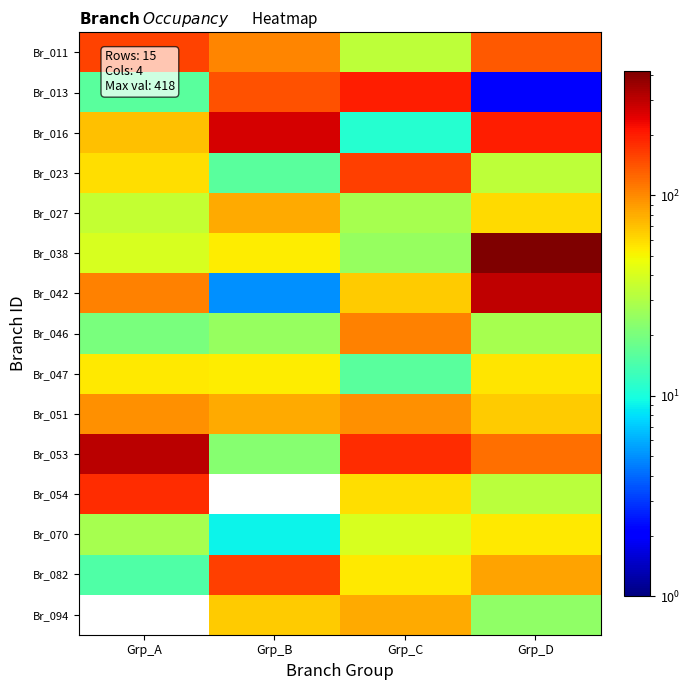

Reading left to right, list all the values displayed in this chart.

Br_011: Grp_A=158	Grp_B=102	Grp_C=33	Grp_D=136
Br_013: Grp_A=16	Grp_B=142	Grp_C=198	Grp_D=2
Br_016: Grp_A=71	Grp_B=263	Grp_C=11	Grp_D=198
Br_023: Grp_A=58	Grp_B=16	Grp_C=162	Grp_D=33
Br_027: Grp_A=35	Grp_B=82	Grp_C=28	Grp_D=60
Br_038: Grp_A=40	Grp_B=53	Grp_C=25	Grp_D=418
Br_042: Grp_A=106	Grp_B=5	Grp_C=66	Grp_D=294
Br_046: Grp_A=20	Grp_B=25	Grp_C=106	Grp_D=28
Br_047: Grp_A=54	Grp_B=53	Grp_C=16	Grp_D=56
Br_051: Grp_A=95	Grp_B=82	Grp_C=95	Grp_D=66
Br_053: Grp_A=307	Grp_B=22	Grp_C=181	Grp_D=118
Br_054: Grp_A=181	Grp_B=0	Grp_C=58	Grp_D=32
Br_070: Grp_A=28	Grp_B=9	Grp_C=40	Grp_D=54
Br_082: Grp_A=15	Grp_B=160	Grp_C=54	Grp_D=86
Br_094: Grp_A=0	Grp_B=66	Grp_C=82	Grp_D=24